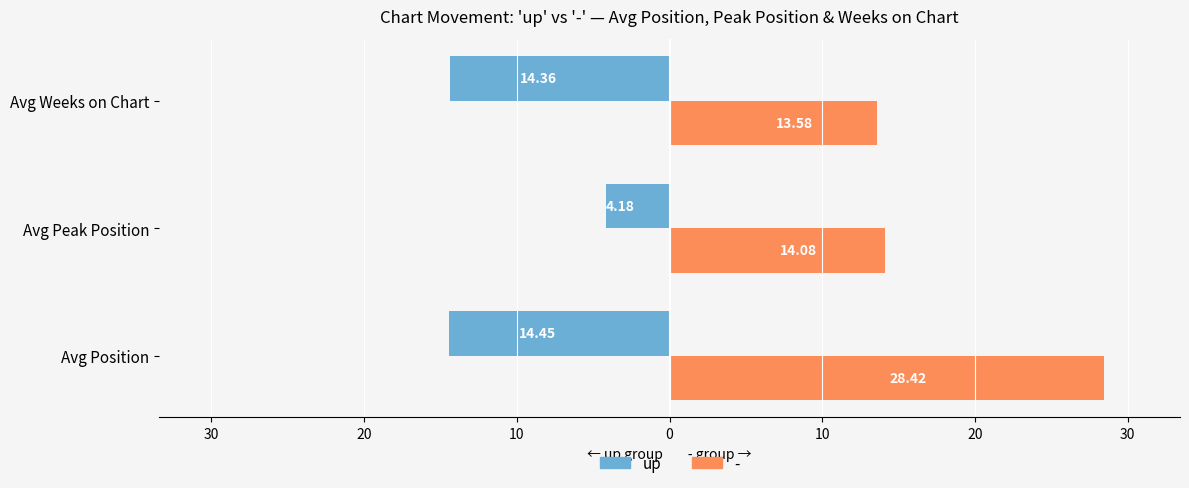

What are all the series names shown in the legend?

up, -